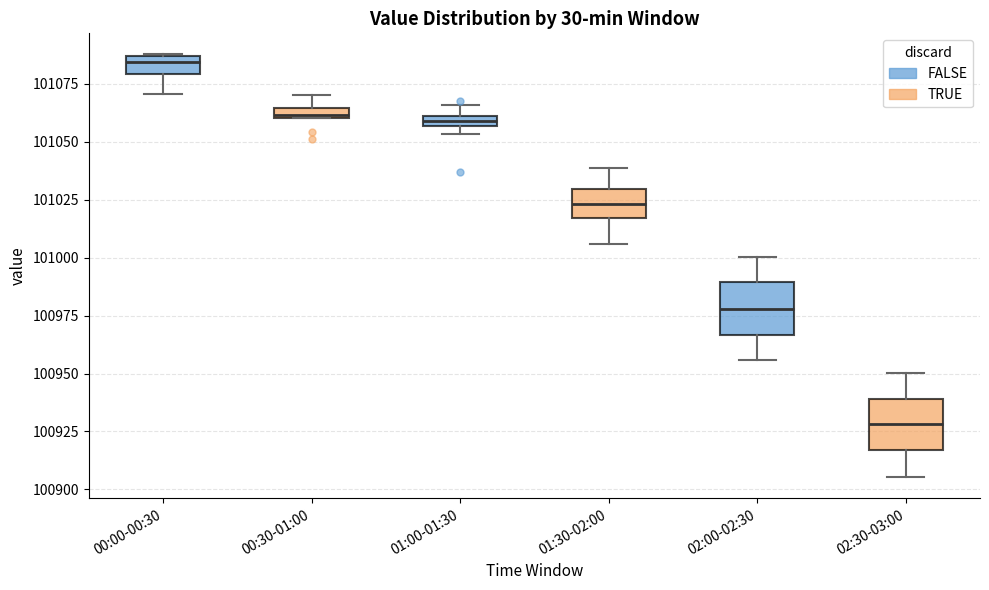

Where is the lower edge of the box for 00:30-01:00 on the y-axis? The values are not printed on the chart, so give them approximately, as read against the axis.

101060